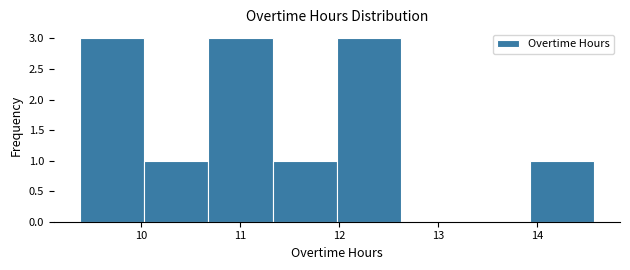

Reading left to right, list every bar in this chart as the range it spans on the x-axis followed by its height. Neither the bar edges nor the heights are printed on the chart, so give them approximately, as read against the axes.

9.38 to 10.03: 3
10.03 to 10.68: 1
10.68 to 11.33: 3
11.33 to 11.98: 1
11.98 to 12.63: 3
12.63 to 13.28: 0
13.28 to 13.93: 0
13.93 to 14.58: 1